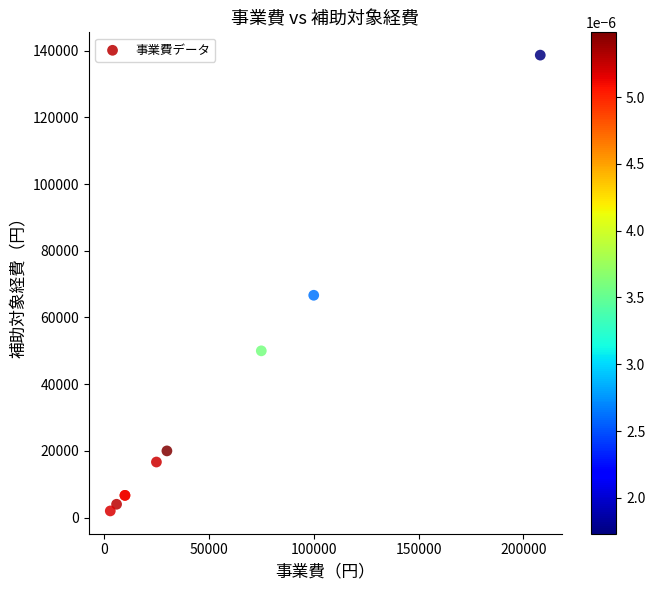

What Y value in the scatter plot is closest to 70333?

66666